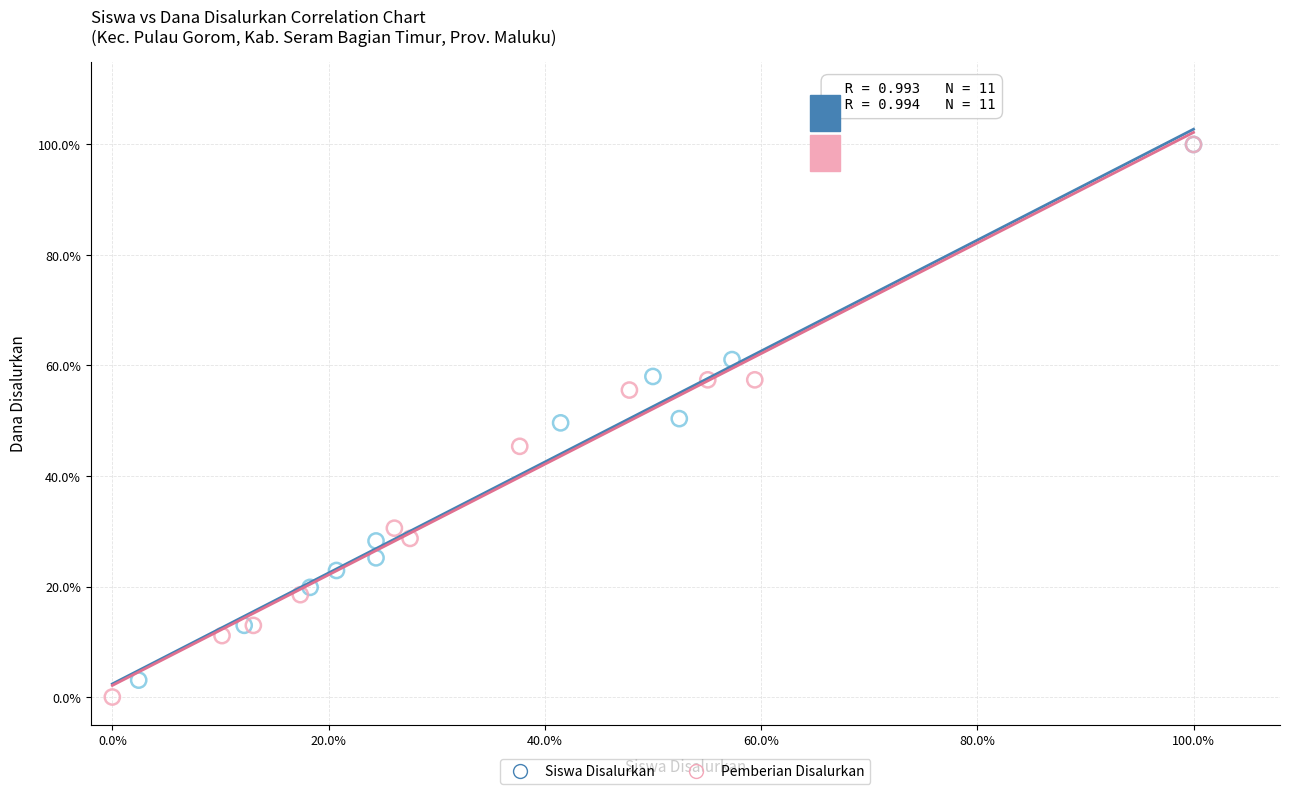

What are all the series names shown in the legend?

Siswa Disalurkan, Pemberian Disalurkan